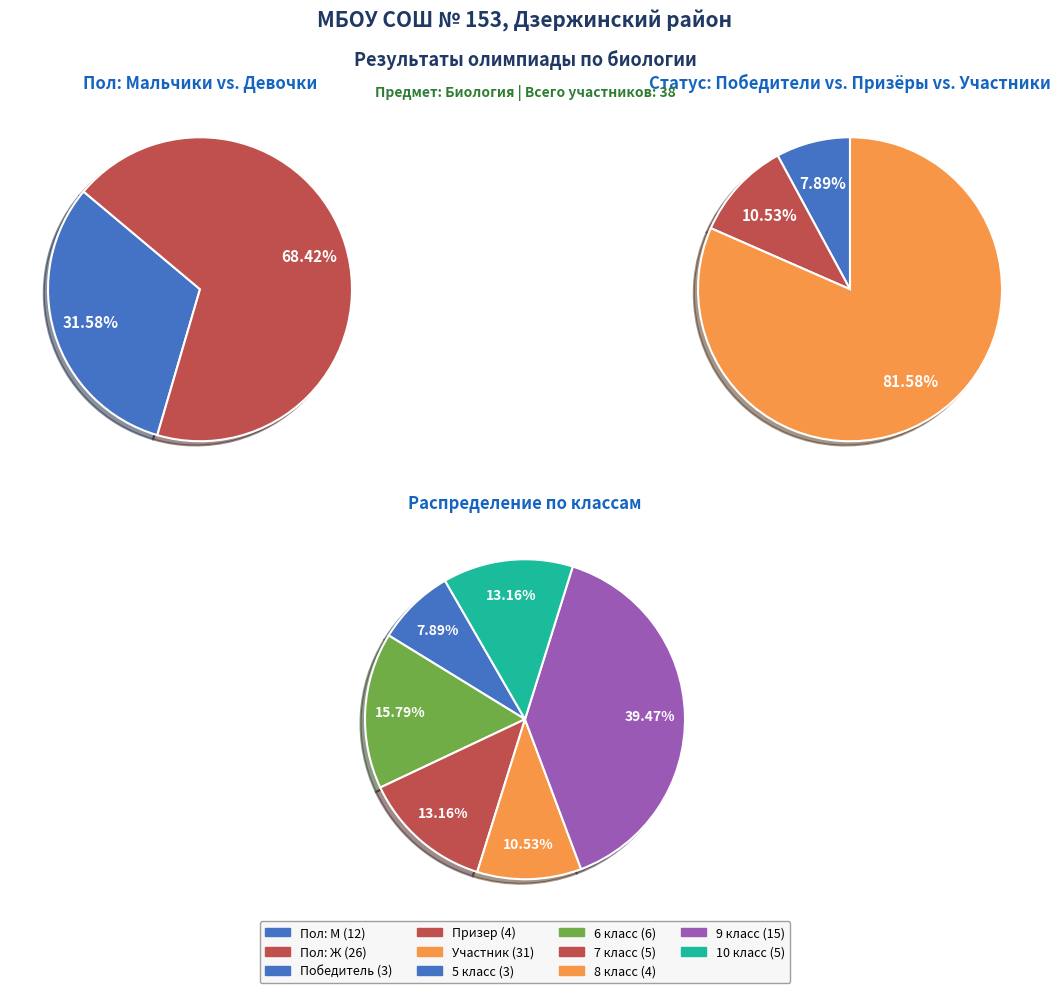

To the nearest percent, what portion does М represent?

32%